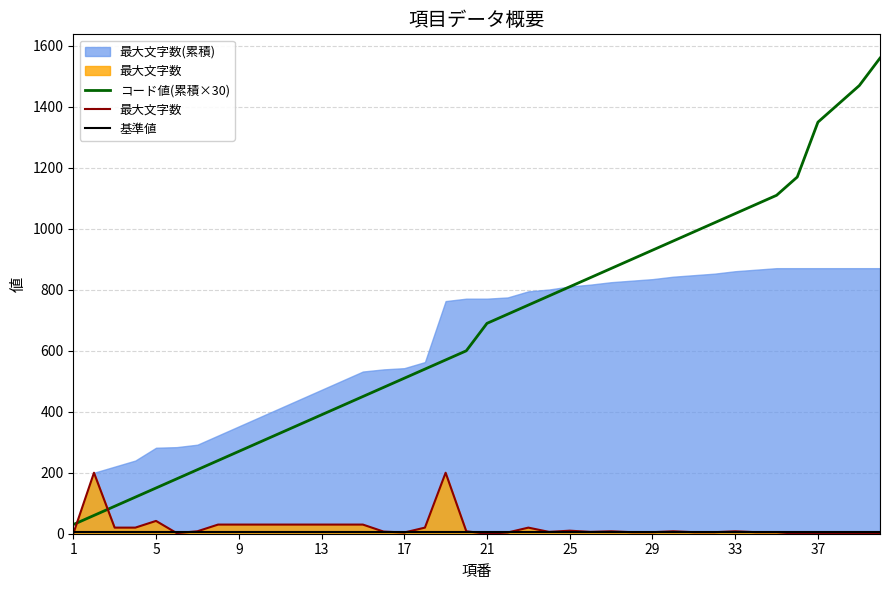

Is it true that コード値(累積×30) equals 518 at 11?

False